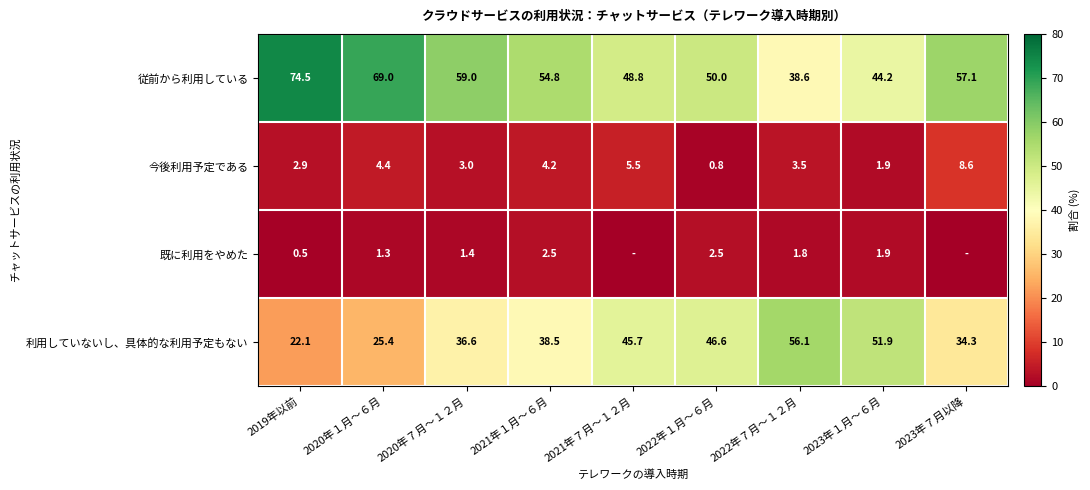

What is the sum of the 今後利用予定である values at 2020年７月～１２月 and 2019年以前?

5.9